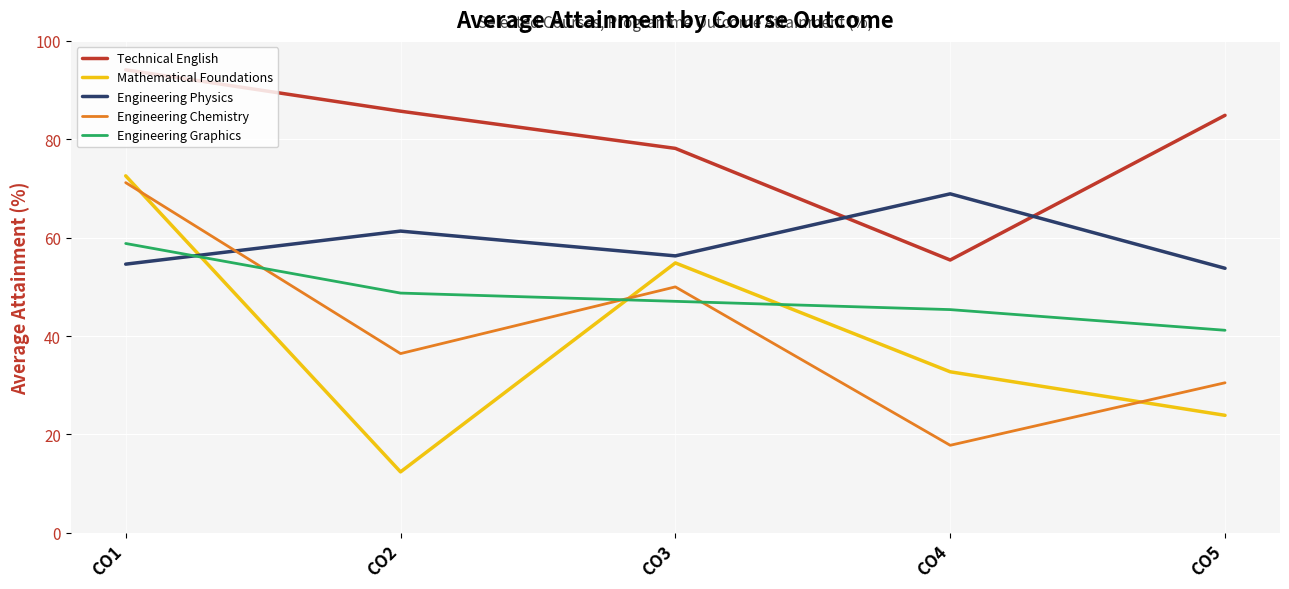

At which category does Technical English reach its first local valley?

CO4